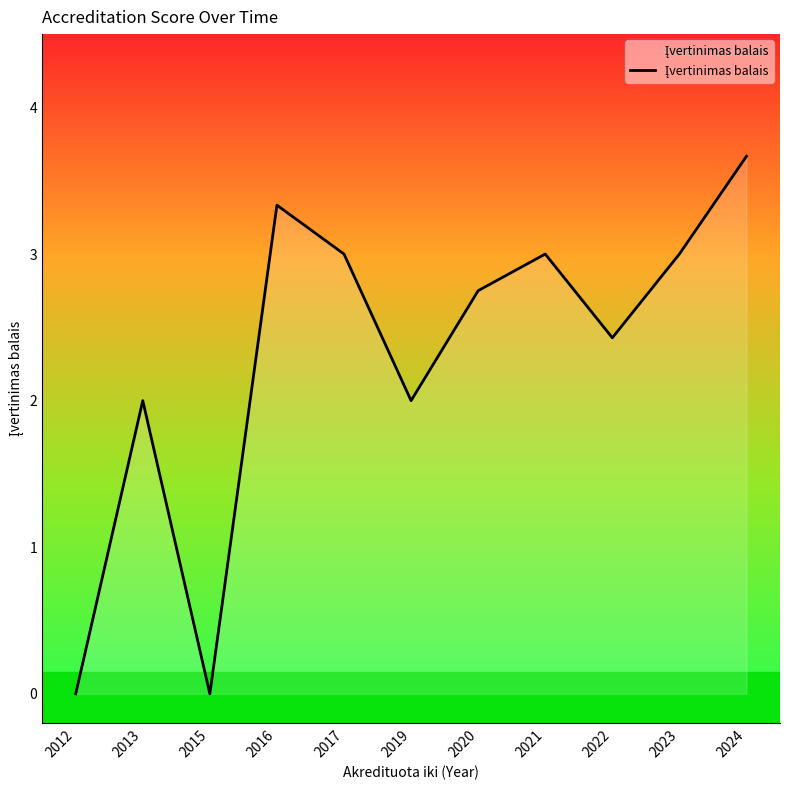

At which category does the chart reach its peak across all series?

2024